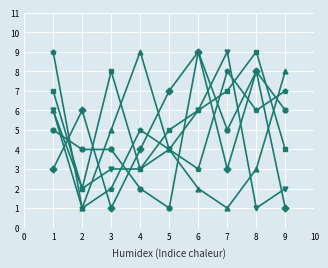

What is the greatest value displayed?

9